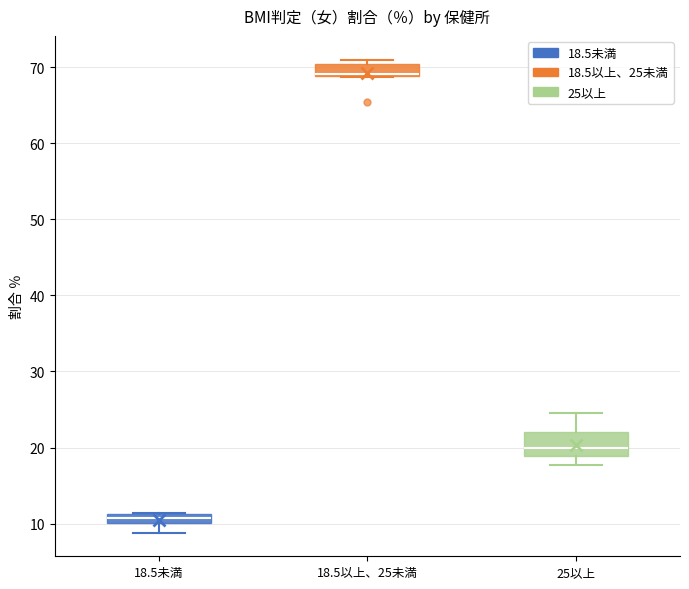

Which box has the highest median line?

18.5以上、25未満